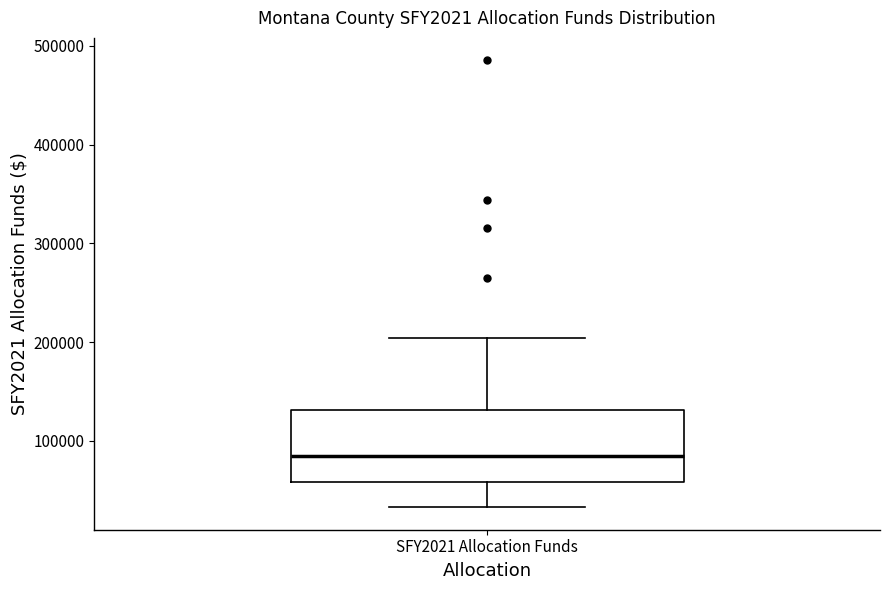

Transcribe this box plot: give where the median line is, the range the box spans, and where the two whiskers end, as read against the y-axis. The values are not printed on the chart, so give them approximately, as read against the axis.

median 80000, box 60000 to 130000, whiskers 30000 to 200000